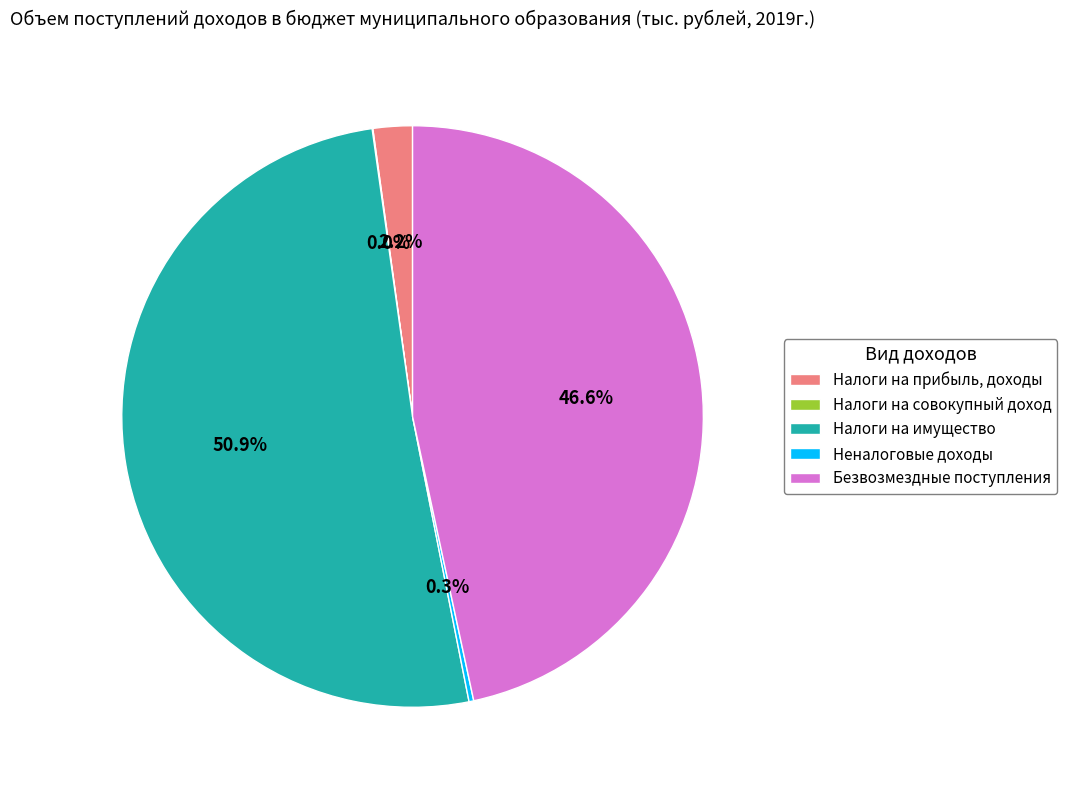

Approximately how many times larger is the value at Безвозмездные поступления compared to Налоги на имущество?

0.9